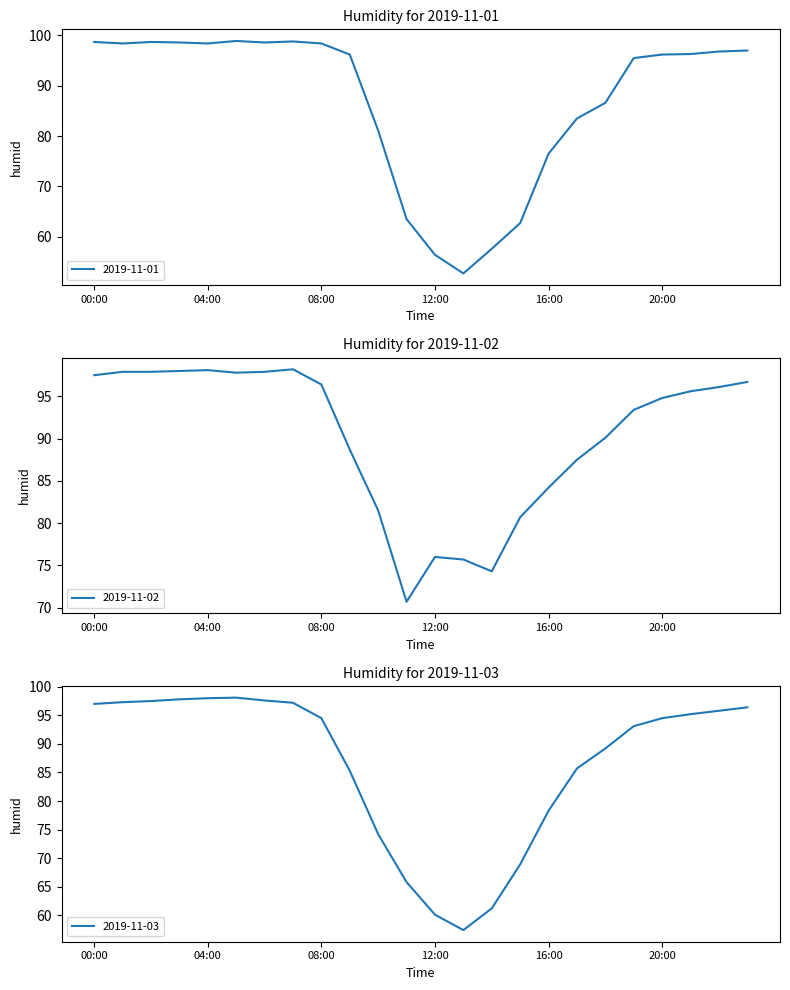

Where do 2019-11-02 and 2019-11-01 first cross each other?

09:00 and 10:00